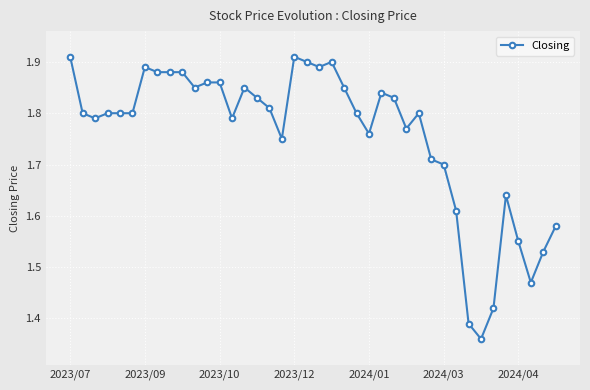

What is the sum of all values?

70.2